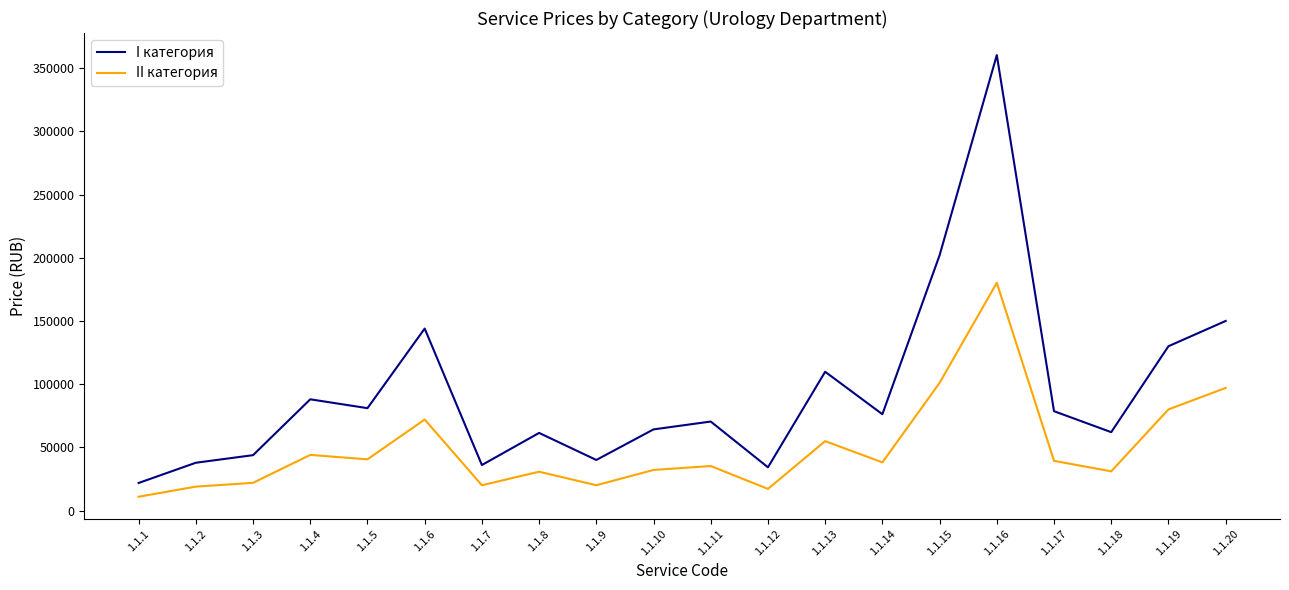

What is the sum of all I категория values?

1891600